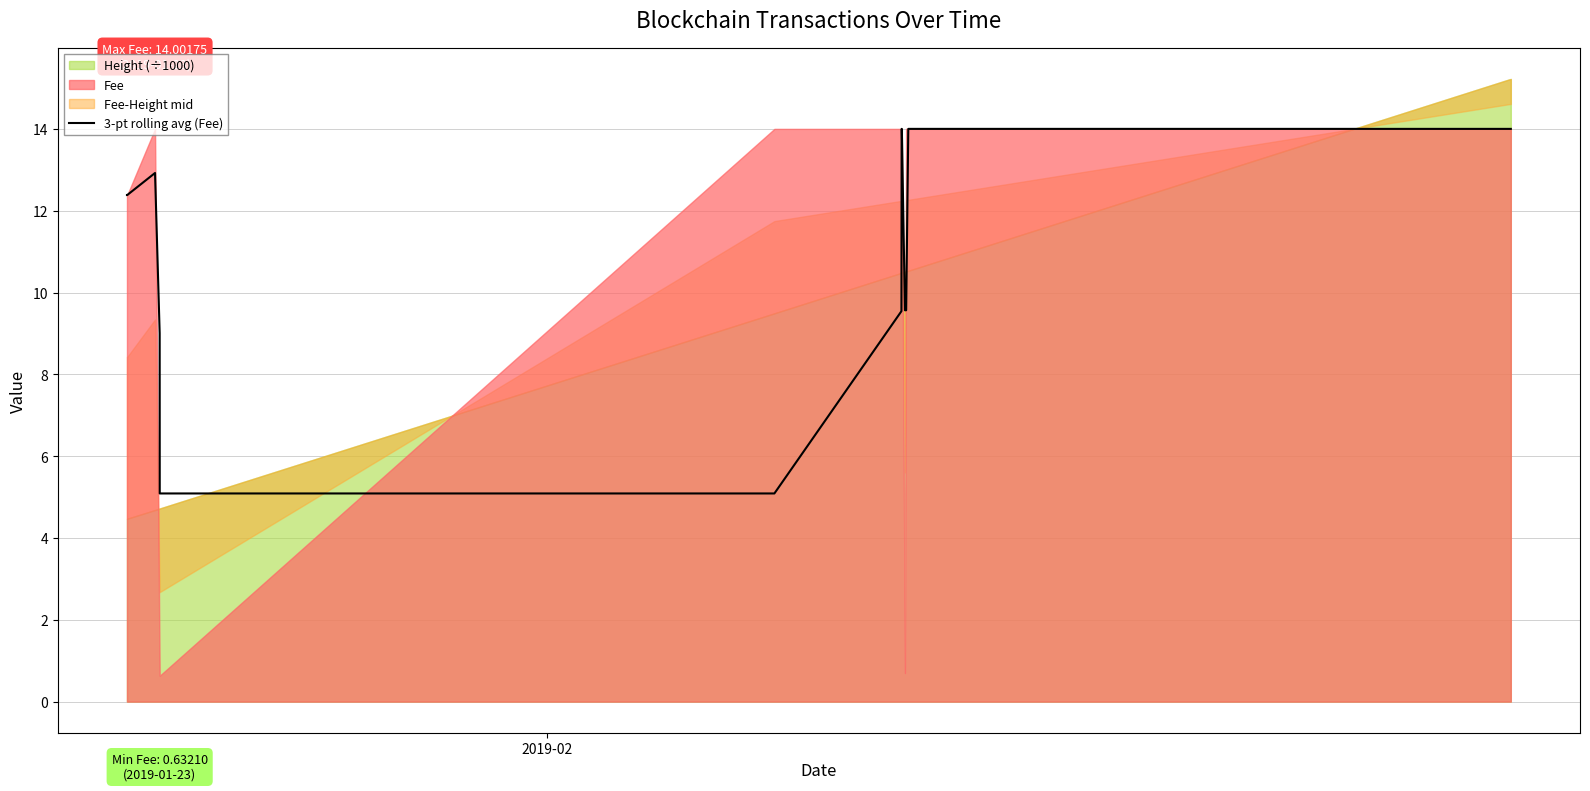

What is the minimum value for 3-pt rolling avg (Fee)?

5.1